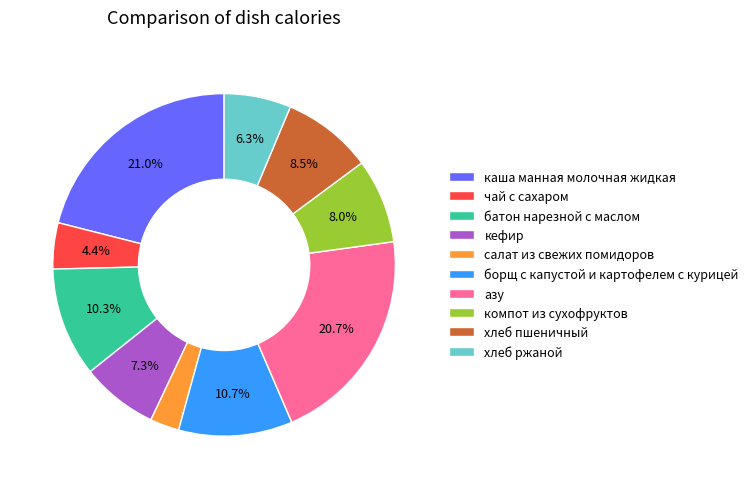

Between салат из свежих помидоров and батон нарезной с маслом, which is larger?

батон нарезной с маслом